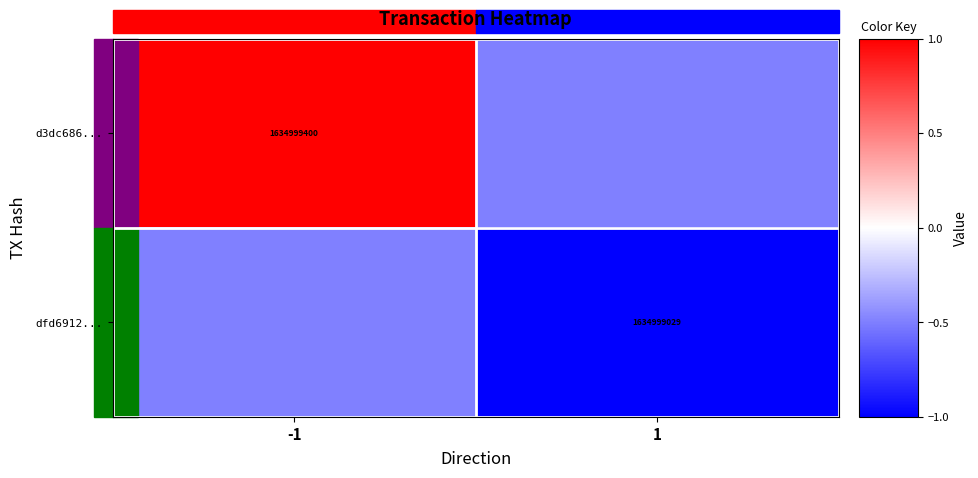

Is the value of dfd6912... at 1 greater than the value of d3dc686... at -1?

No